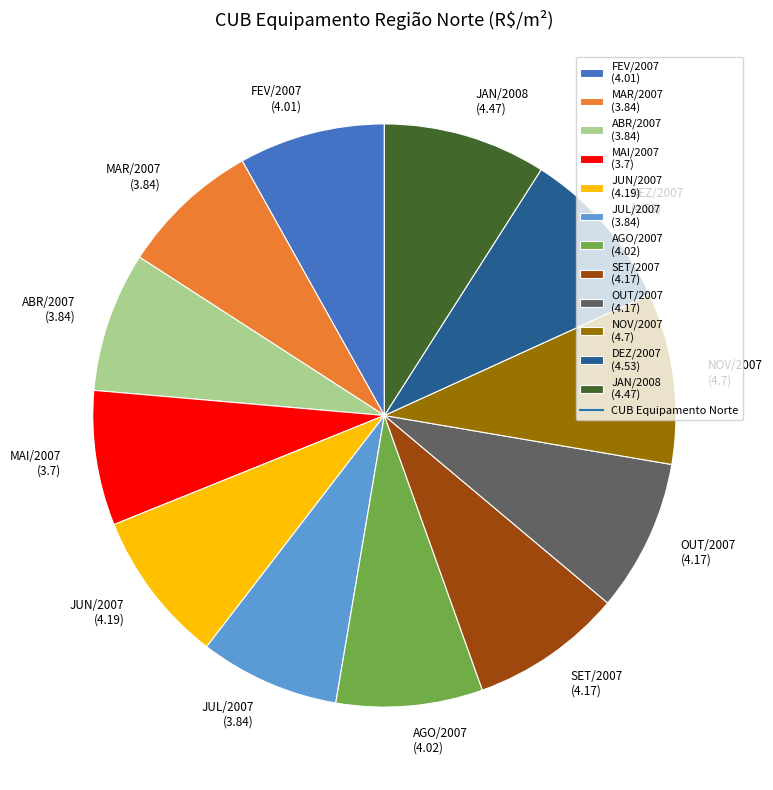

How many slices are in this pie chart?

12